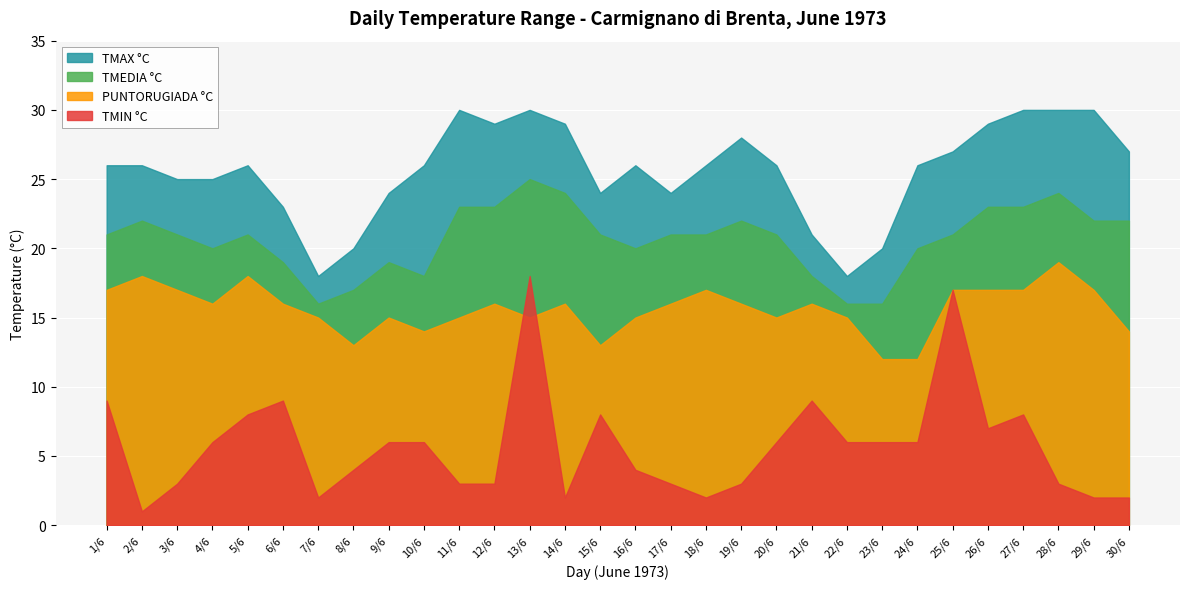

True or false: TMIN °C has more than 1 interior local peaks.

True